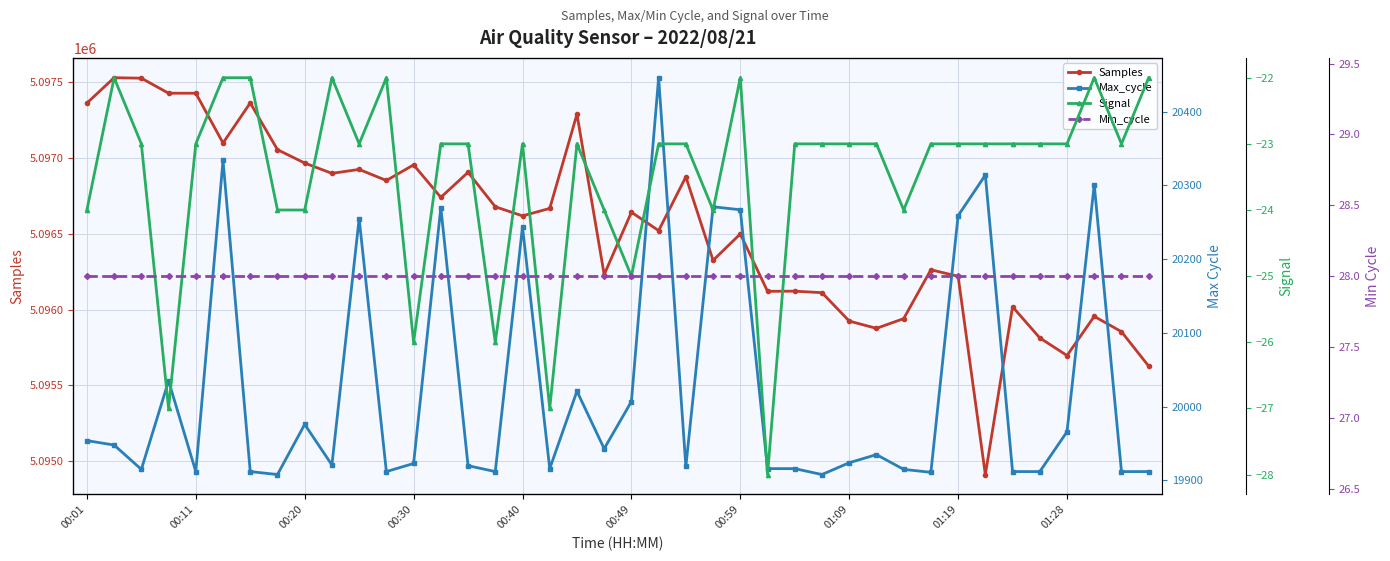

True or false: Max_cycle and Min_cycle cross at least once.

False